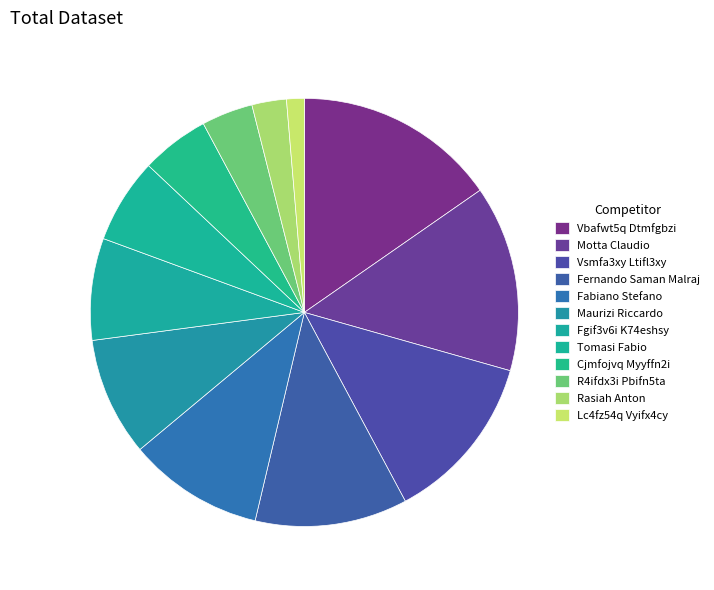

To the nearest percent, what is the combined percentage of Tomasi Fabio and Lc4fz54q Vyifx4cy?

8%